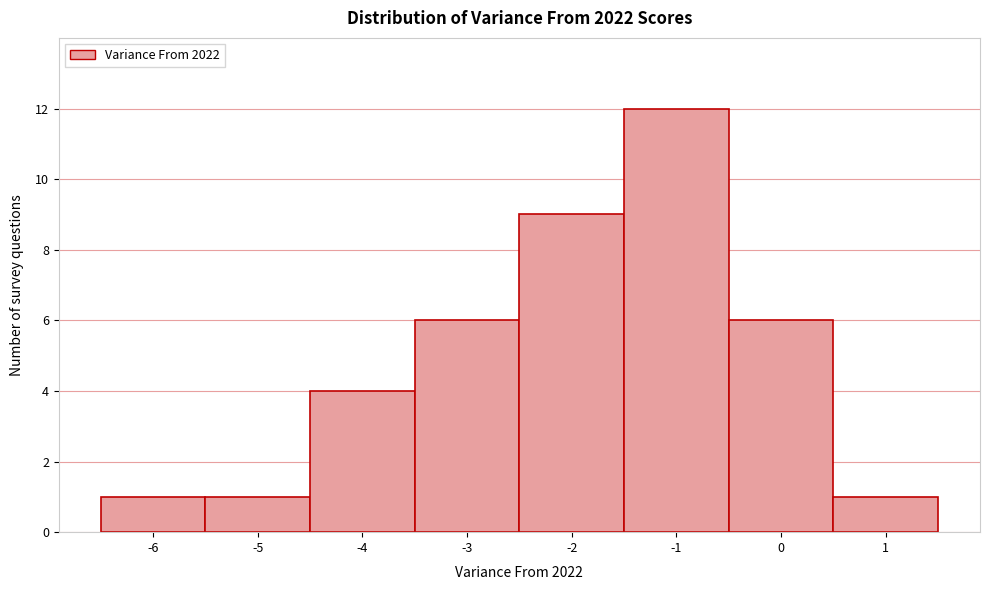

How tall is the bar that spans -5.5 to -4.5 on the x-axis? The values are not printed on the chart, so give them approximately, as read against the axis.

1